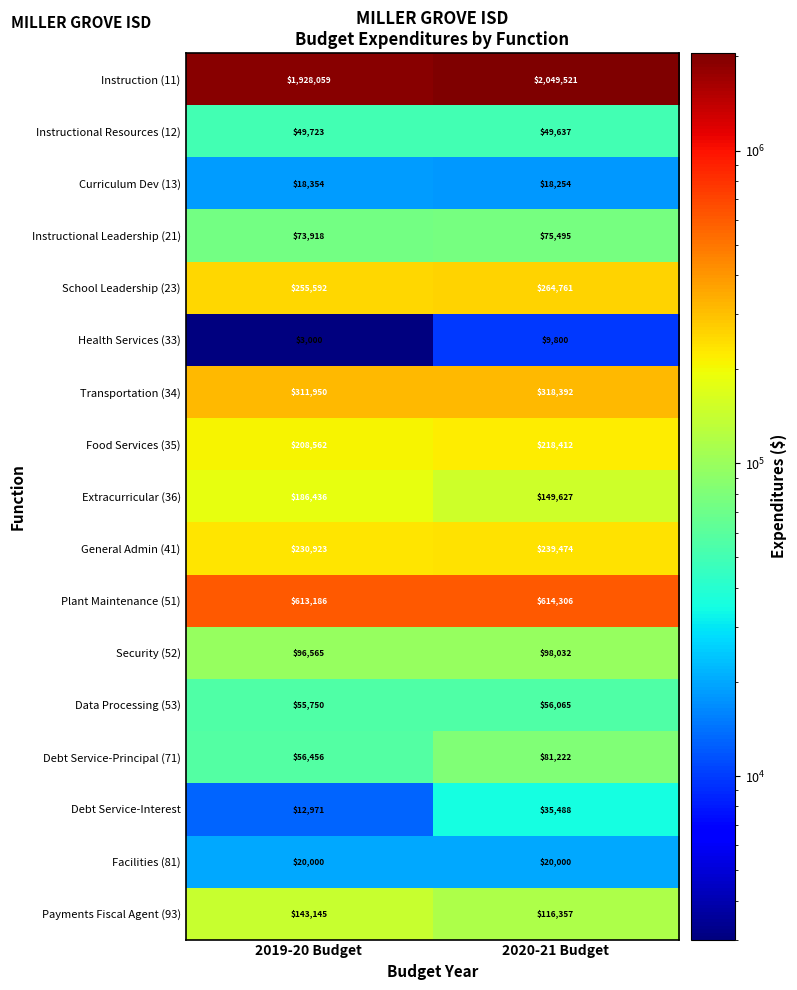

What is the difference between the Payments Fiscal Agent (93) values at 2020-21 Budget and 2019-20 Budget?

26788